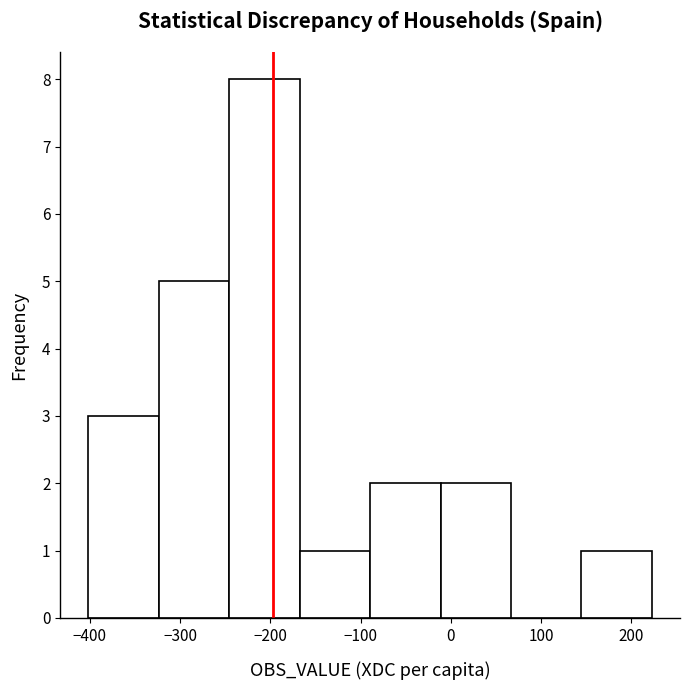

Which range on the x-axis has the tallest bar?

-250 to -170